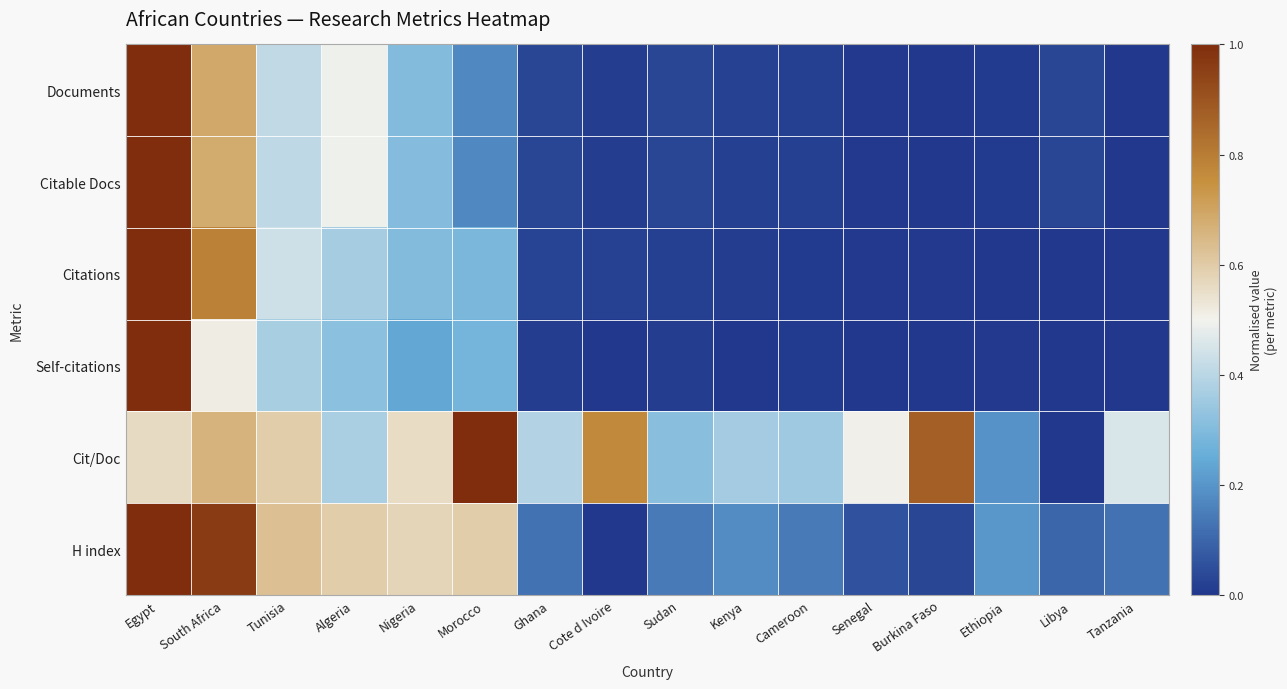

Reading left to right, transcribe all the data shown in this chart.

Documents: Egypt=1.0	South Africa=0.7	Tunisia=0.4	Algeria=0.5	Nigeria=0.3	Morocco=0.2	Ghana=0.0	Cote d Ivoire=0.0	Sudan=0.0	Kenya=0.0	Cameroon=0.0	Senegal=0.0	Burkina Faso=0.0	Ethiopia=0.0	Libya=0.0	Tanzania=0.0
Citable Docs: Egypt=1.0	South Africa=0.7	Tunisia=0.4	Algeria=0.5	Nigeria=0.3	Morocco=0.2	Ghana=0.0	Cote d Ivoire=0.0	Sudan=0.0	Kenya=0.0	Cameroon=0.0	Senegal=0.0	Burkina Faso=0.0	Ethiopia=0.0	Libya=0.0	Tanzania=0.0
Citations: Egypt=1.0	South Africa=0.8	Tunisia=0.4	Algeria=0.4	Nigeria=0.3	Morocco=0.3	Ghana=0.0	Cote d Ivoire=0.0	Sudan=0.0	Kenya=0.0	Cameroon=0.0	Senegal=0.0	Burkina Faso=0.0	Ethiopia=0.0	Libya=0.0	Tanzania=0.0
Self-citations: Egypt=1.0	South Africa=0.5	Tunisia=0.4	Algeria=0.3	Nigeria=0.2	Morocco=0.3	Ghana=0.0	Cote d Ivoire=0.0	Sudan=0.0	Kenya=0.0	Cameroon=0.0	Senegal=0.0	Burkina Faso=0.0	Ethiopia=0.0	Libya=0.0	Tanzania=0.0
Cit/Doc: Egypt=0.6	South Africa=0.7	Tunisia=0.6	Algeria=0.4	Nigeria=0.6	Morocco=1.0	Ghana=0.4	Cote d Ivoire=0.8	Sudan=0.3	Kenya=0.4	Cameroon=0.4	Senegal=0.5	Burkina Faso=0.9	Ethiopia=0.2	Libya=0.0	Tanzania=0.5
H index: Egypt=1.0	South Africa=1.0	Tunisia=0.6	Algeria=0.6	Nigeria=0.6	Morocco=0.6	Ghana=0.1	Cote d Ivoire=0.0	Sudan=0.1	Kenya=0.2	Cameroon=0.1	Senegal=0.1	Burkina Faso=0.0	Ethiopia=0.2	Libya=0.1	Tanzania=0.1